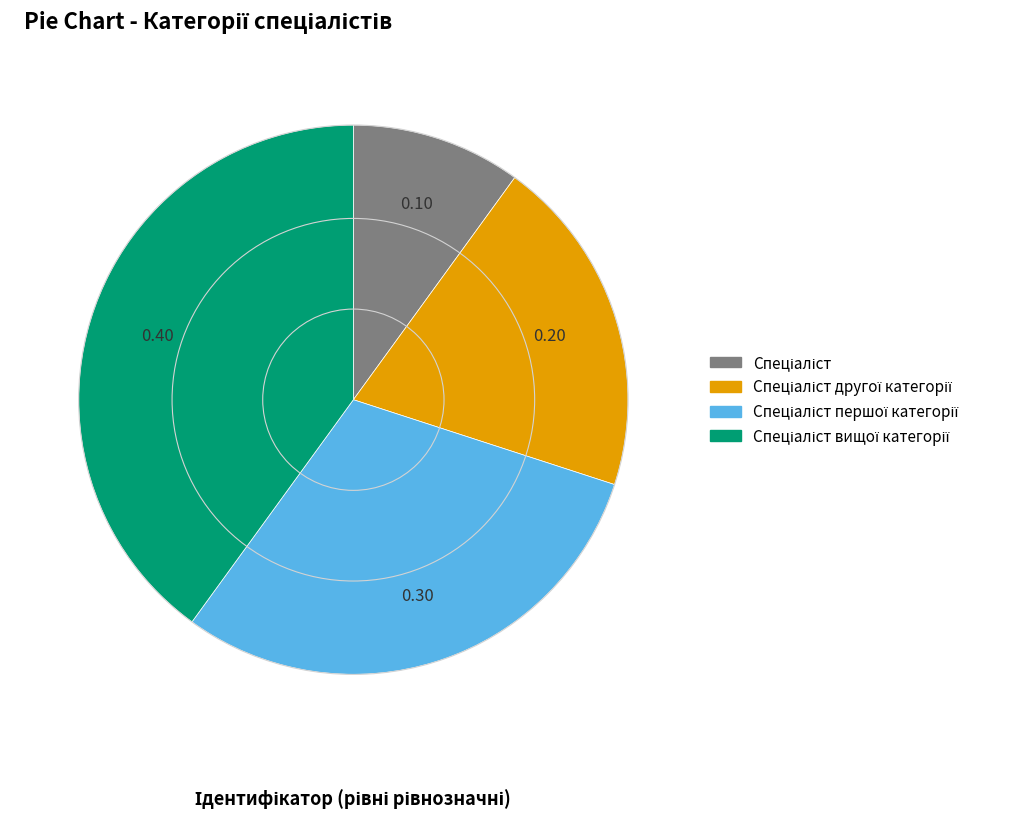

Is there a majority slice in this chart?

No